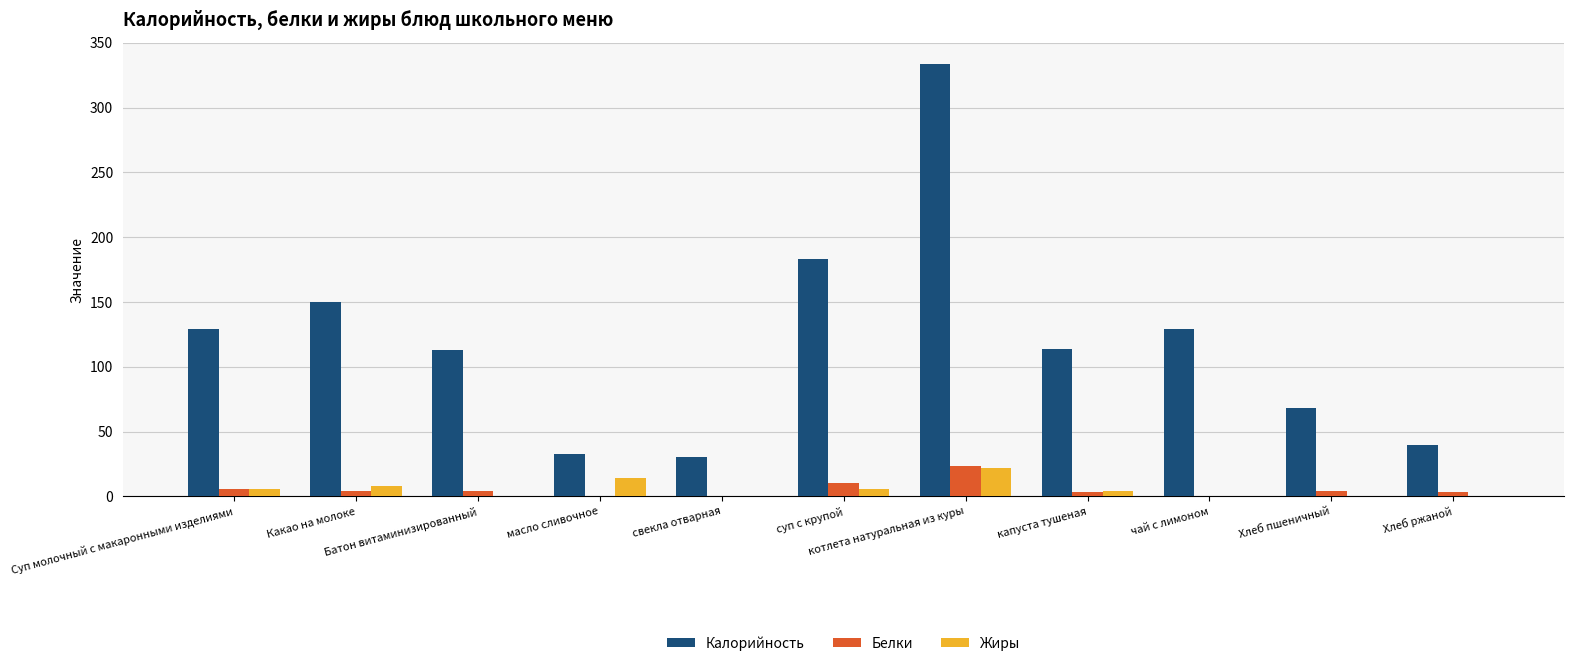

What is the sum of all Калорийность values?

1323.2